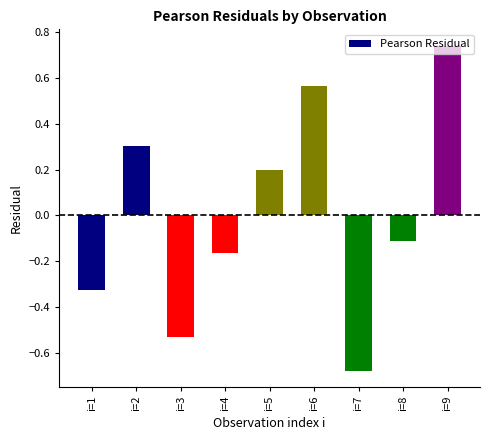

Are the bars grouped side by side (vs. stacked)?

No